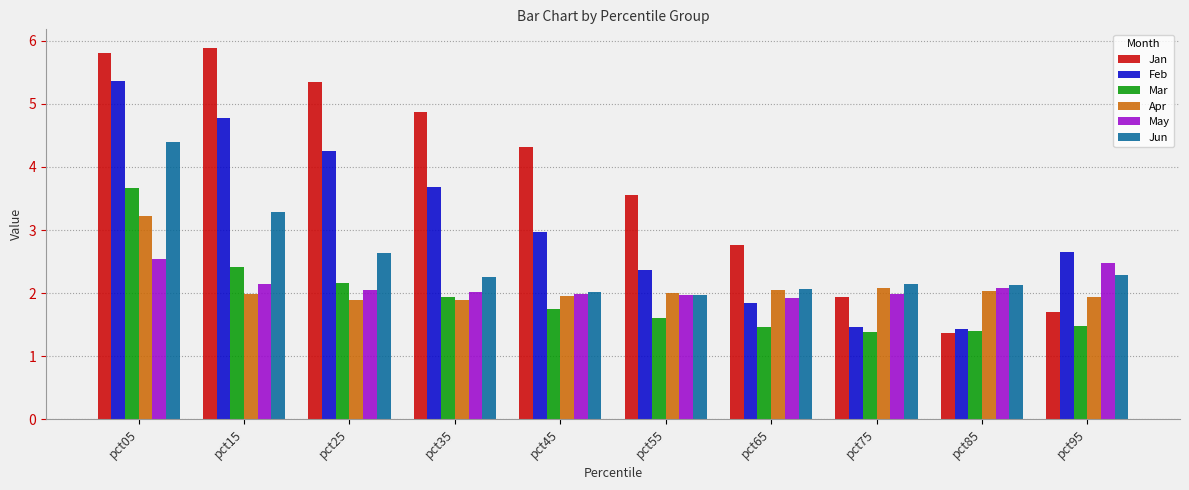

Where does the Jan series first go above 4?

pct05